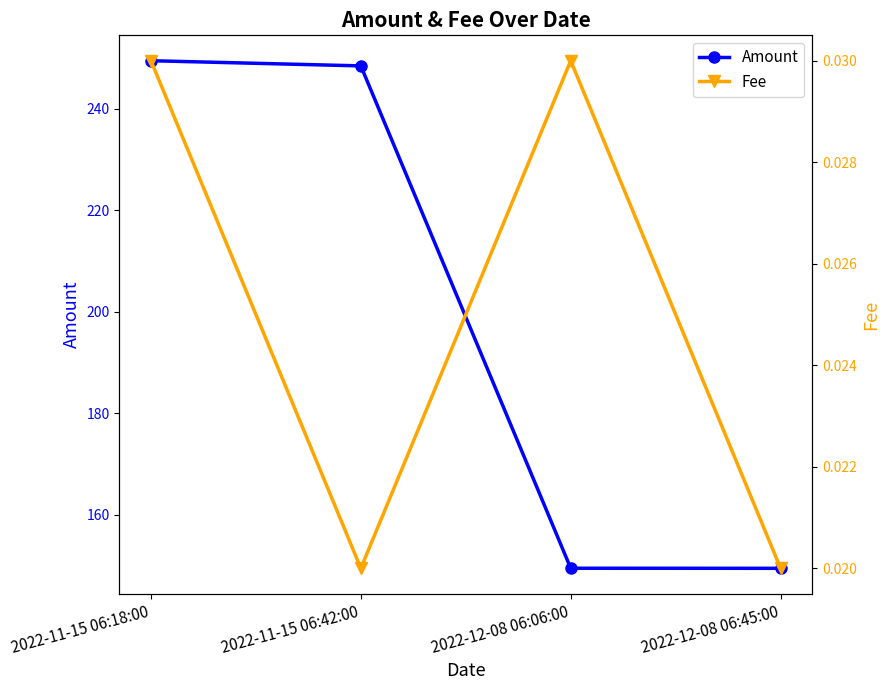

Reading left to right, transcribe all the data shown in this chart.

Amount: 249.5	248.5	149.4	149.4
Fee: 0.0	0.0	0.0	0.0